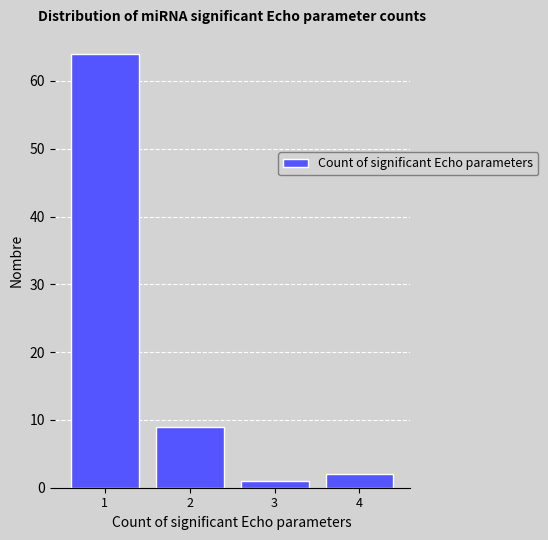

Over which range of the x-axis is the bar tallest?

0.5 to 1.5